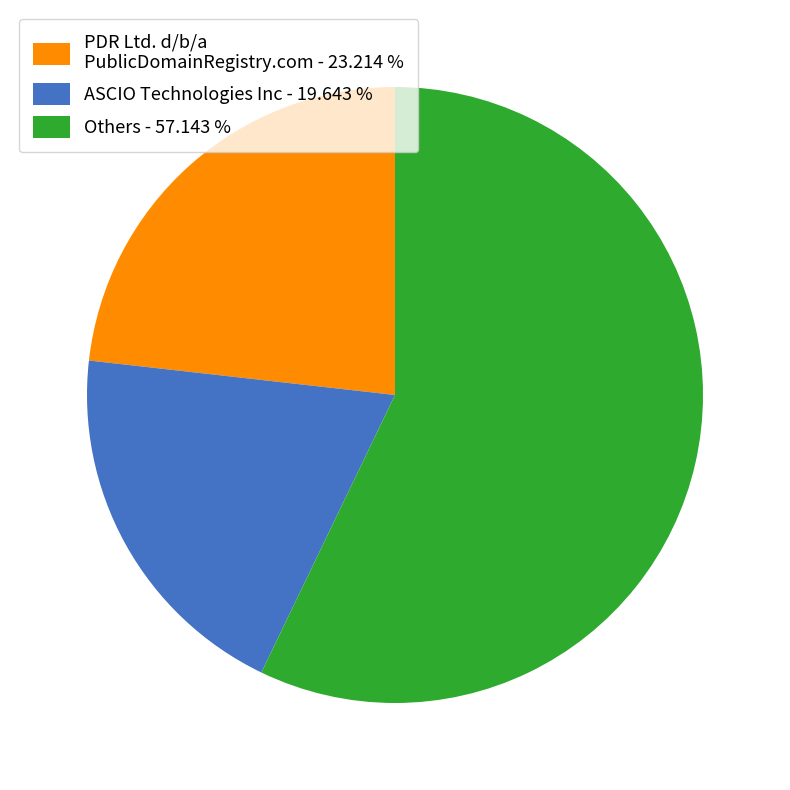

How many slices are in this pie chart?

3